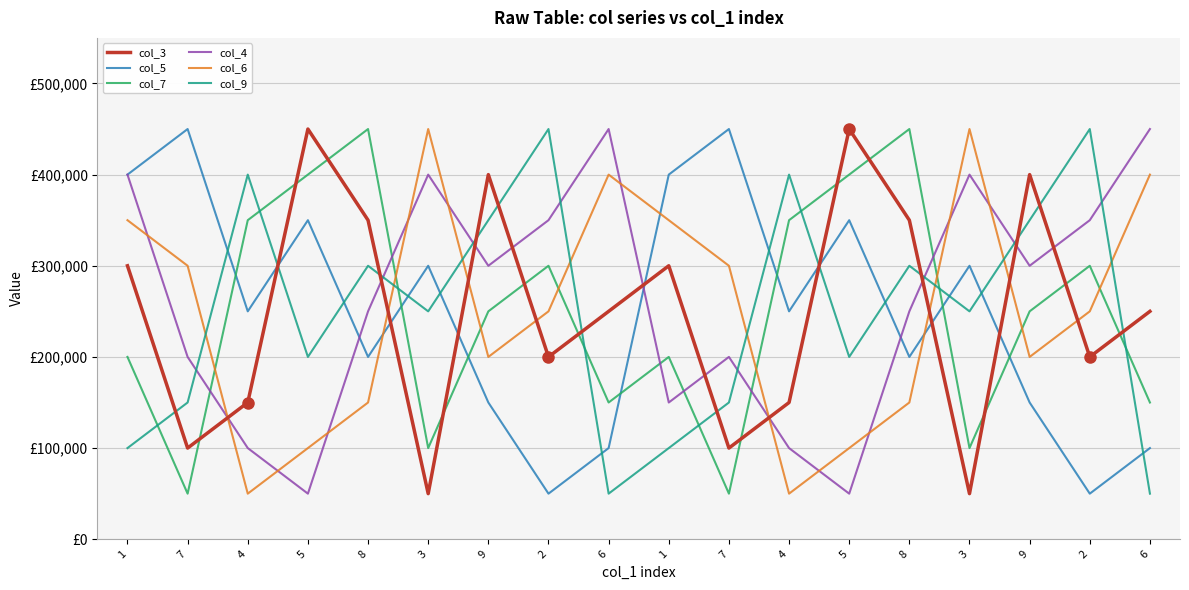

How many interior local peaks does the col_3 series have?

5